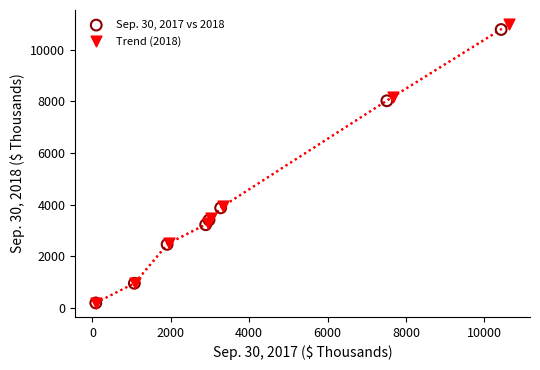

Which series contains the highest Y value?

Trend (2018)